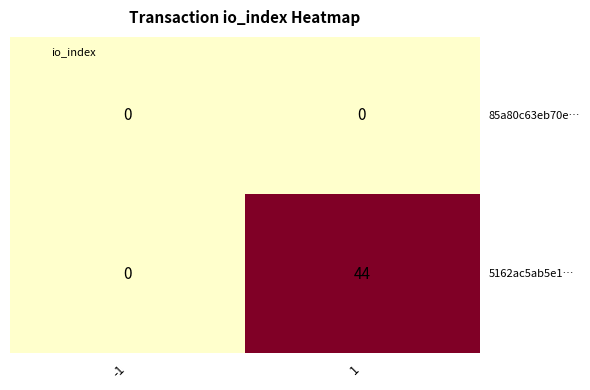

What is the difference between the highest and lowest values at 1?

44